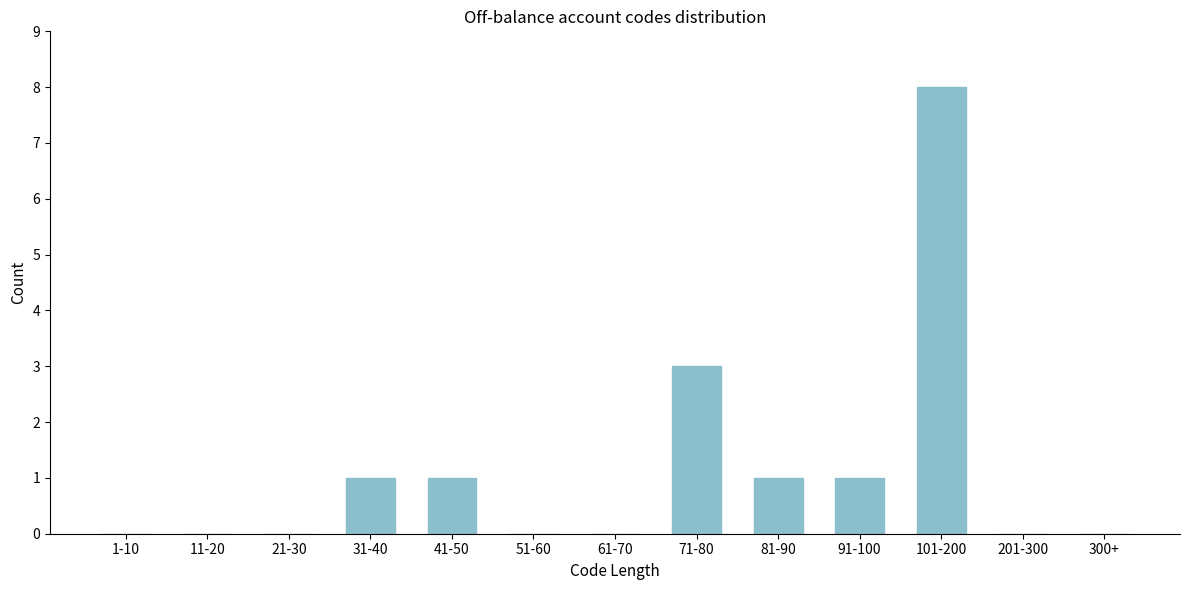

Reading right to left, what are all the values shown in this chart?

300+=0	201-300=0	101-200=8	91-100=1	81-90=1	71-80=3	61-70=0	51-60=0	41-50=1	31-40=1	21-30=0	11-20=0	1-10=0